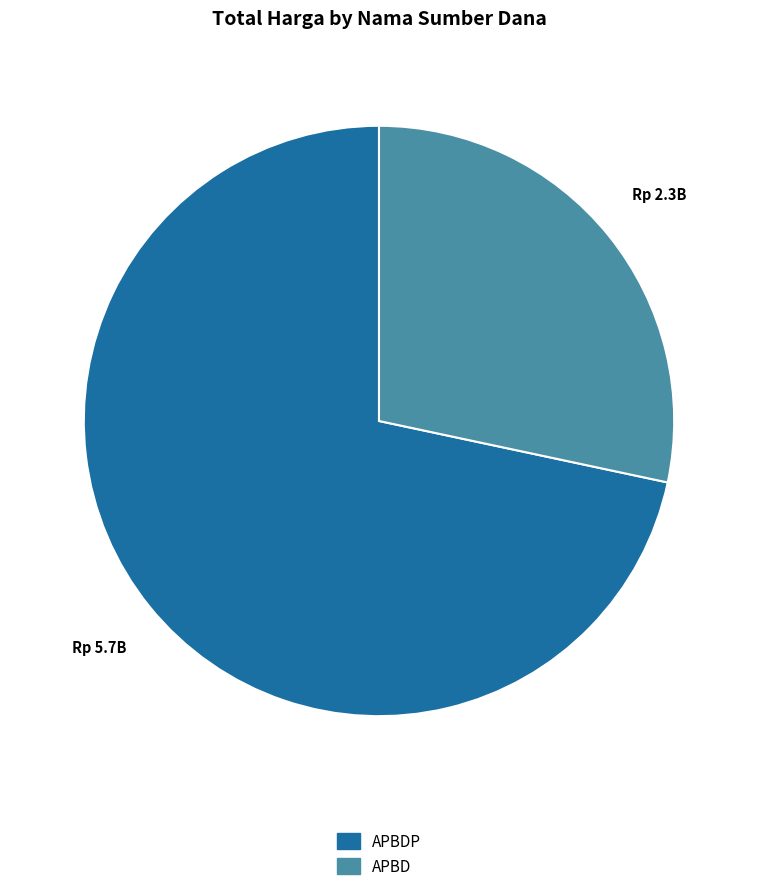

Is there any slice that represents more than half of the pie?

Yes